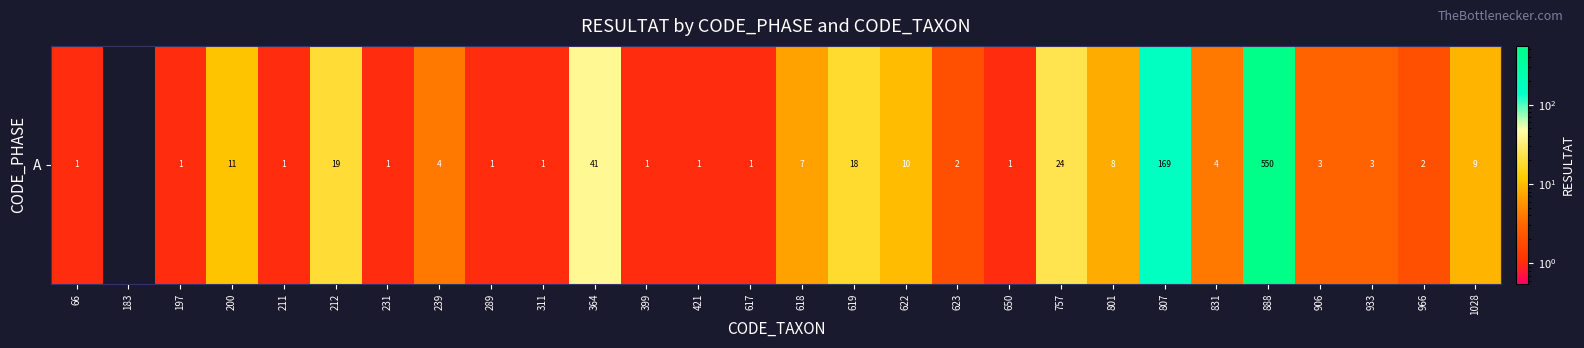

What is the average value?

32